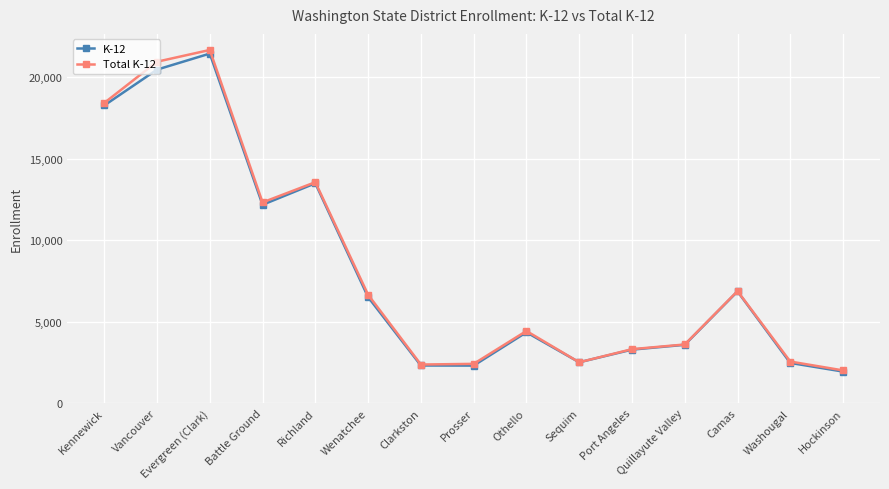

How many lines are shown in the chart?

2